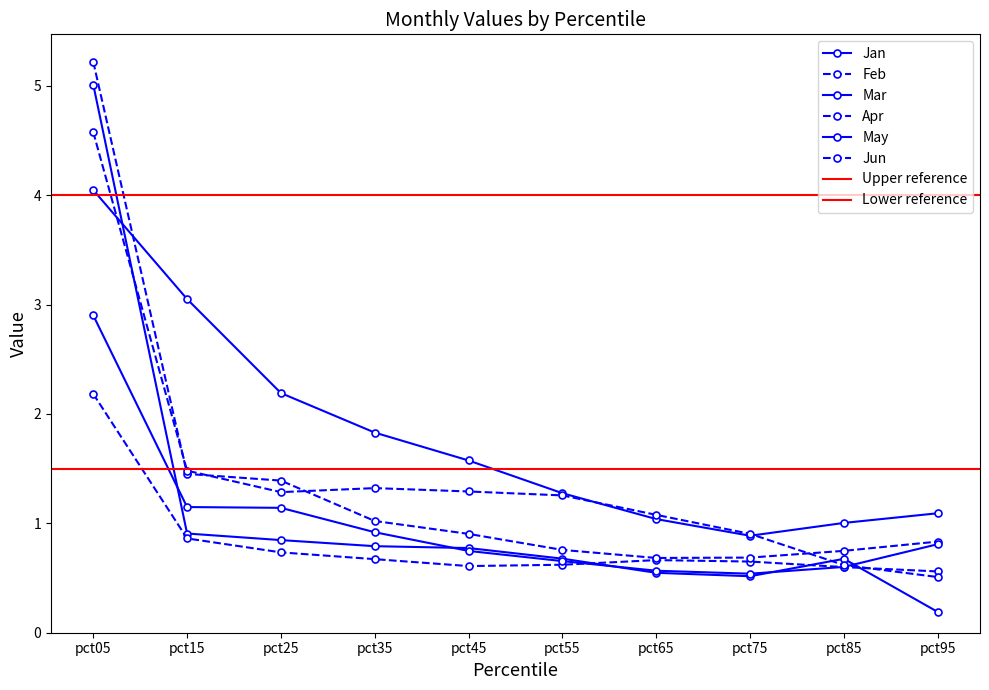

How many lines are shown in the chart?

6